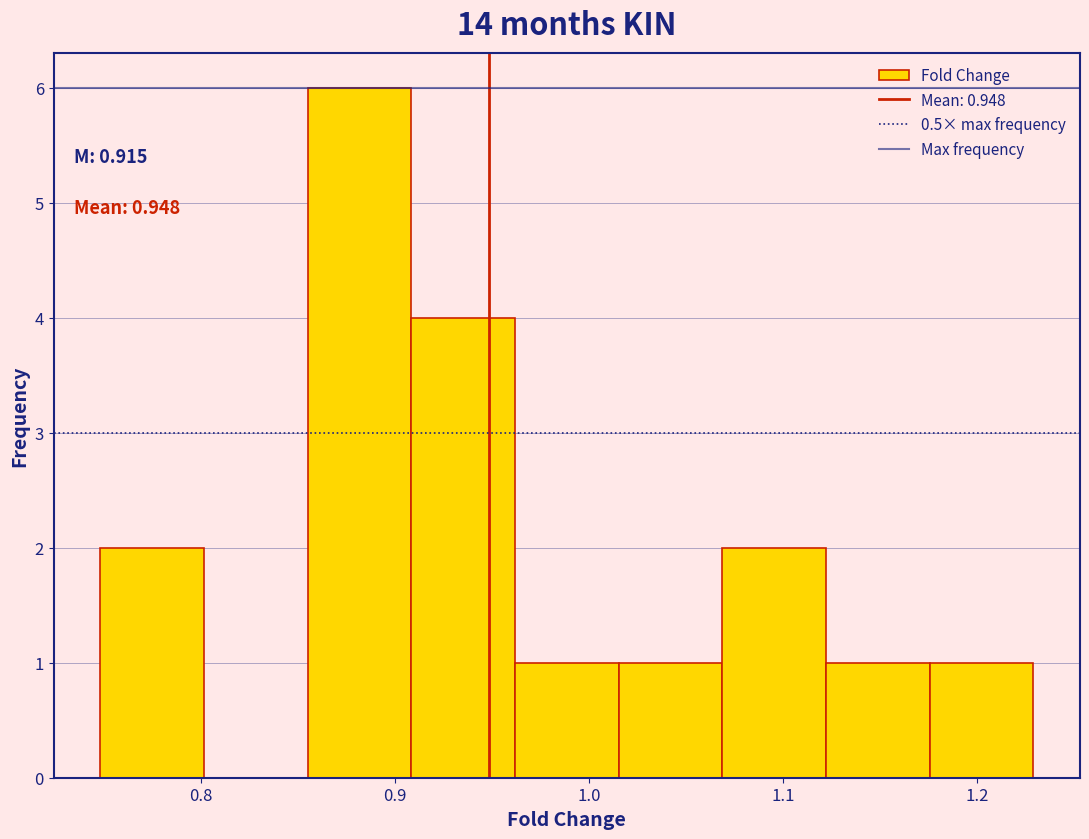

Over which range of the x-axis is the bar tallest?

0.85 to 0.91